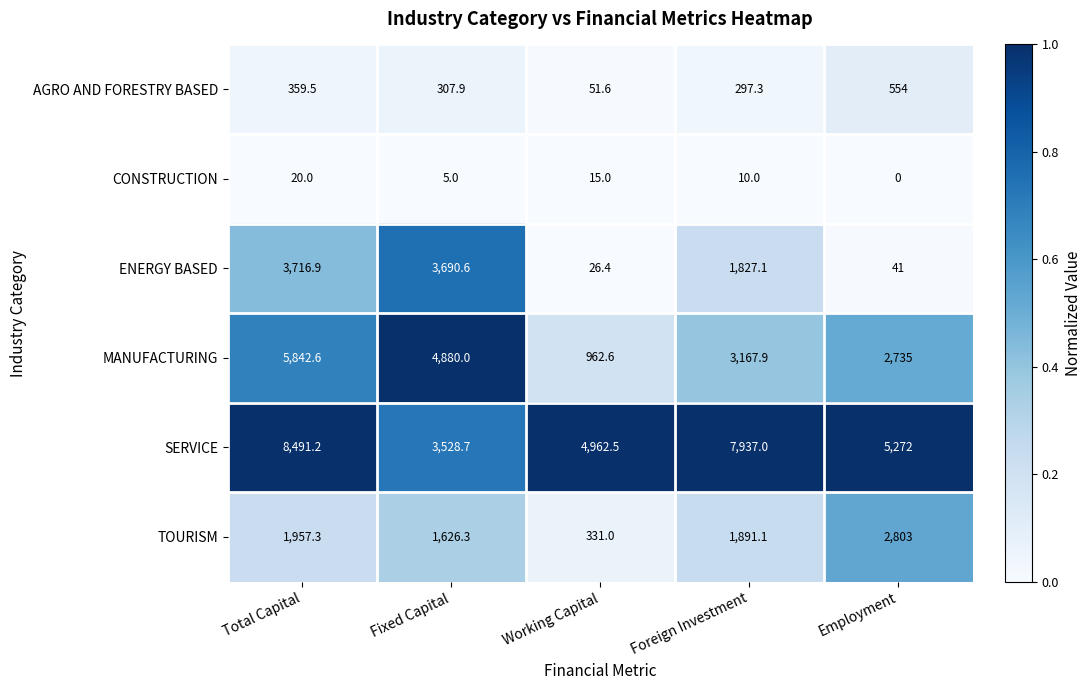

The TOURISM series shows 3739.0 at Employment. True or false?

False